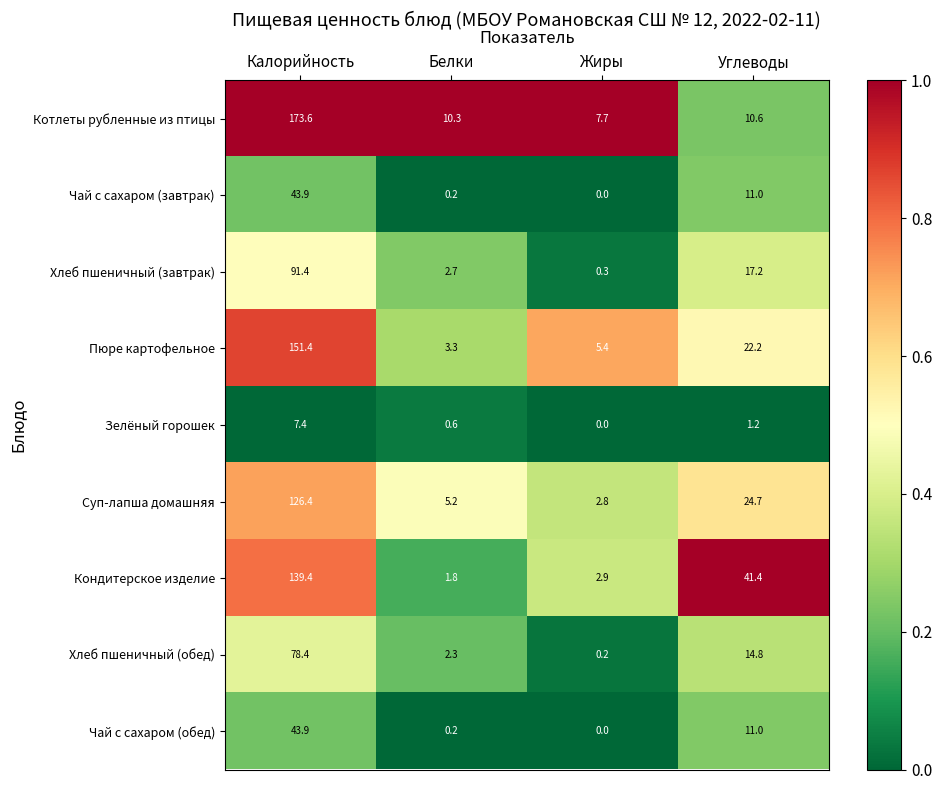

True or false: Зелёный горошек has a value of 0.2 at Белки.

False